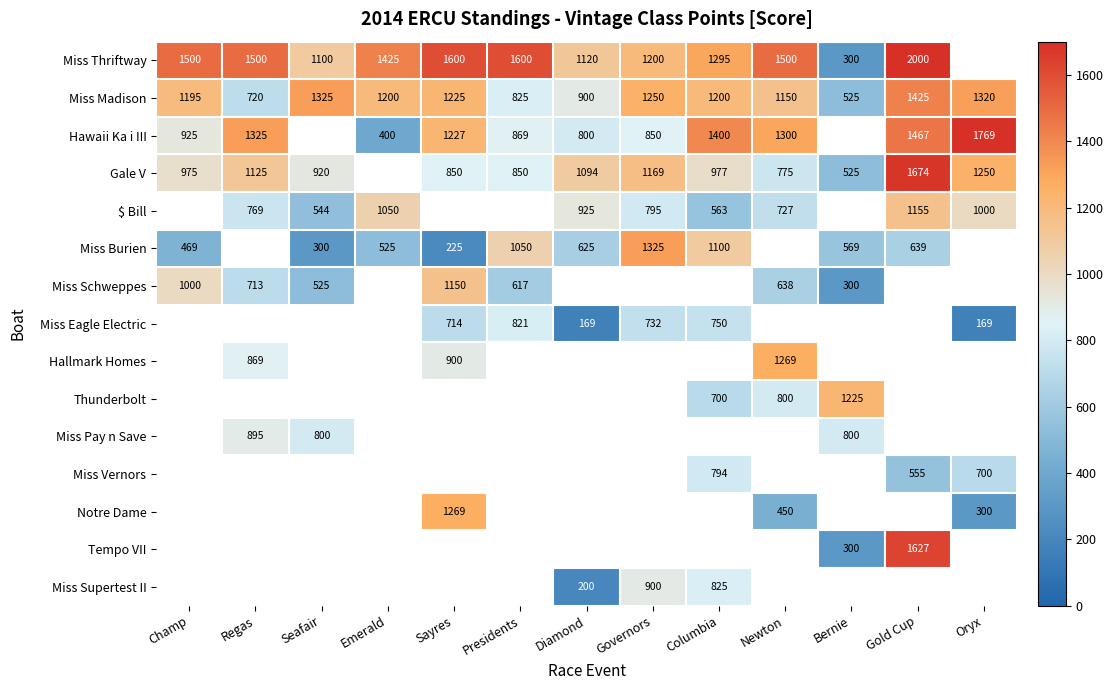

The Hawaii Ka i III series shows 800 at Diamond. True or false?

True